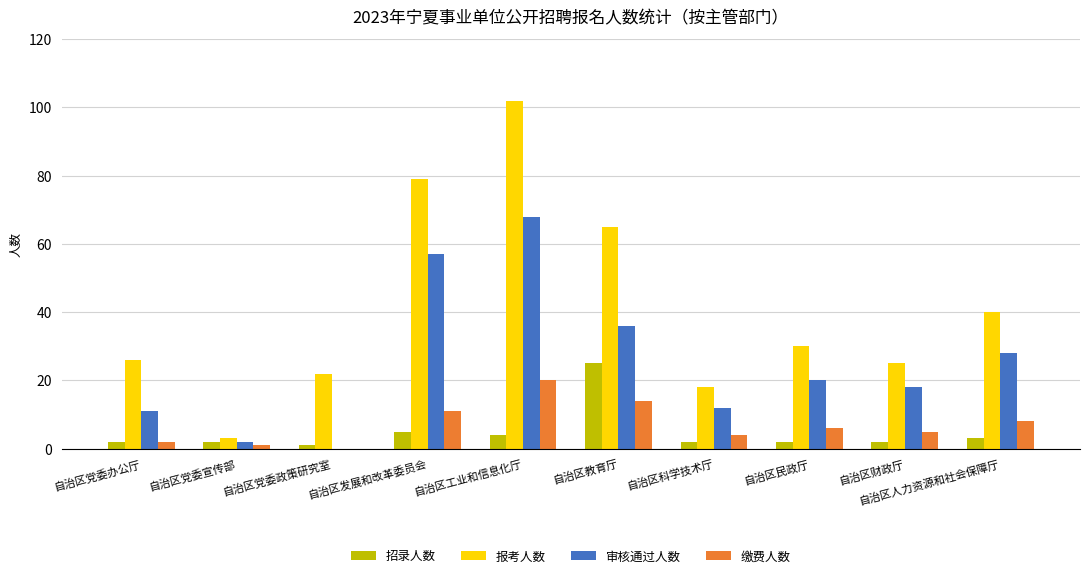

How many groups of bars are there?

10